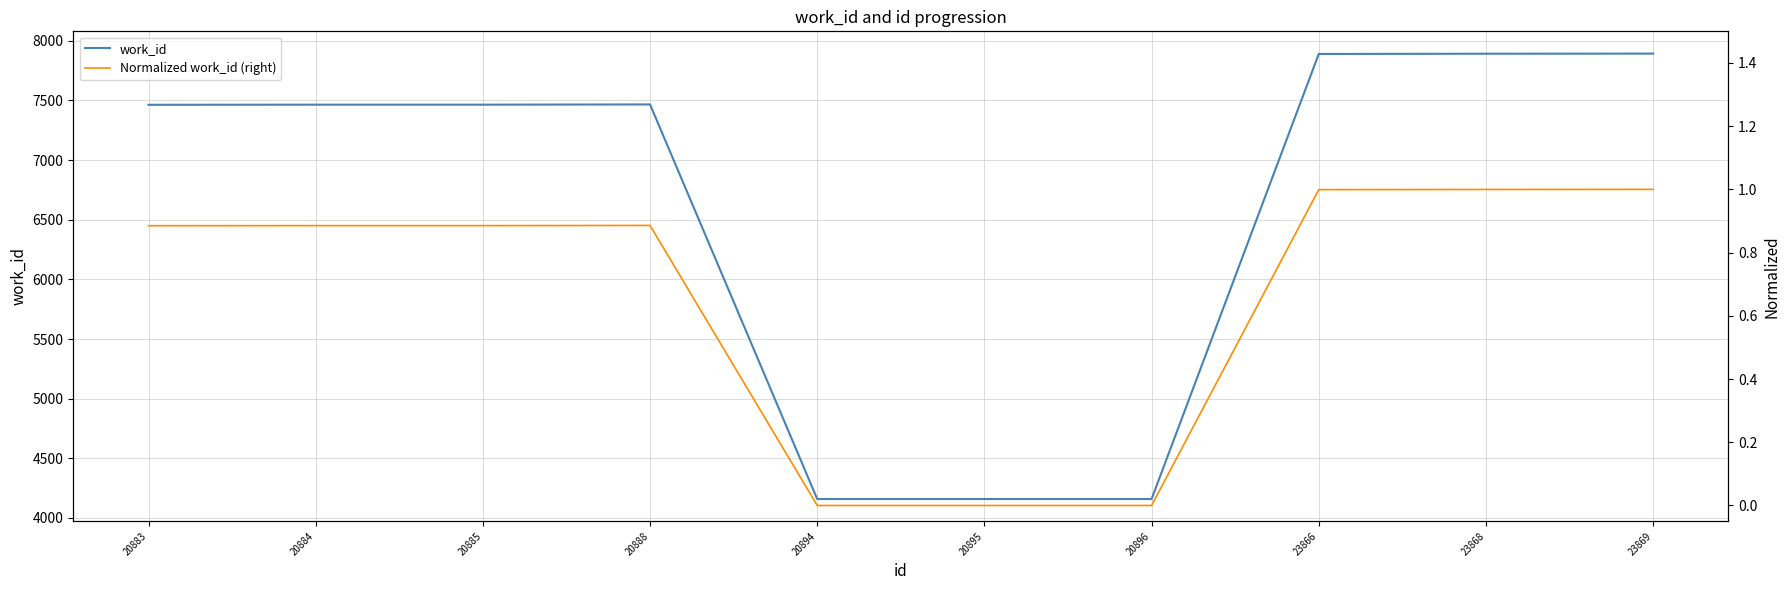

What is the value of the work_id point at the 2nd from the left?

7464.0